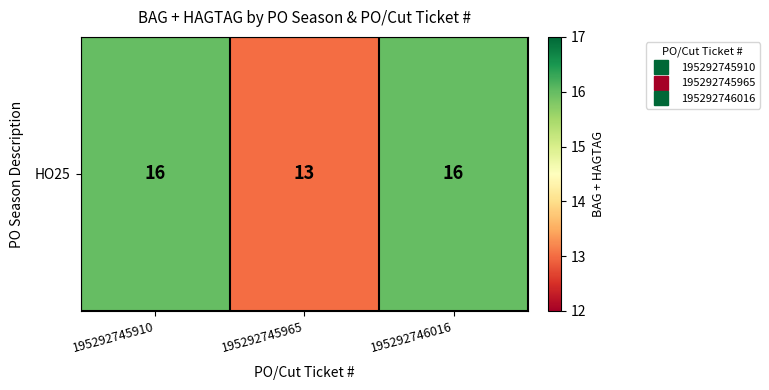

Reading left to right, list all the values displayed in this chart.

195292745910=16	195292745965=13	195292746016=16